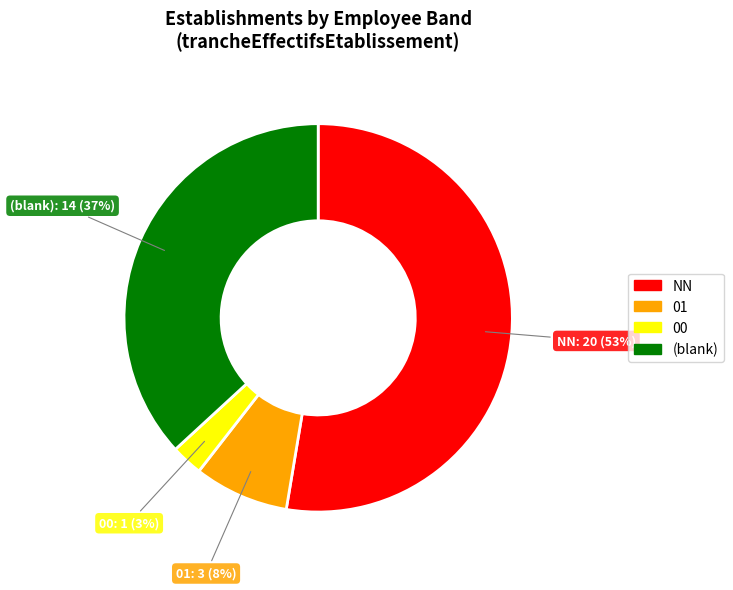

To the nearest percent, what is the difference between the largest and smallest slice percentages?

50%